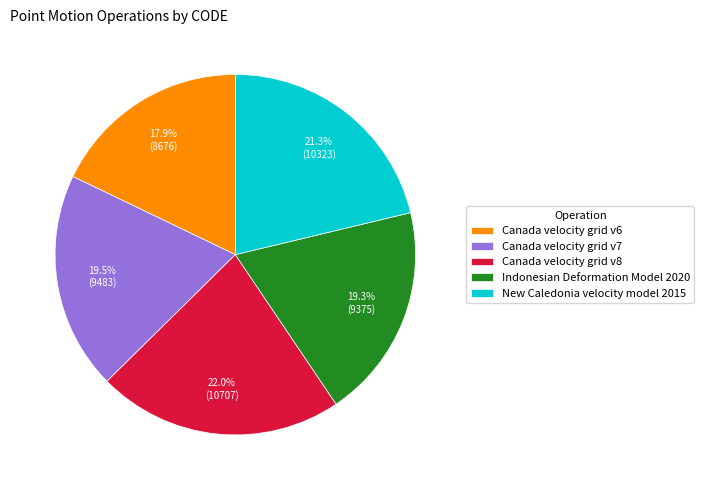

Which slice is the smallest?

Canada velocity grid v6